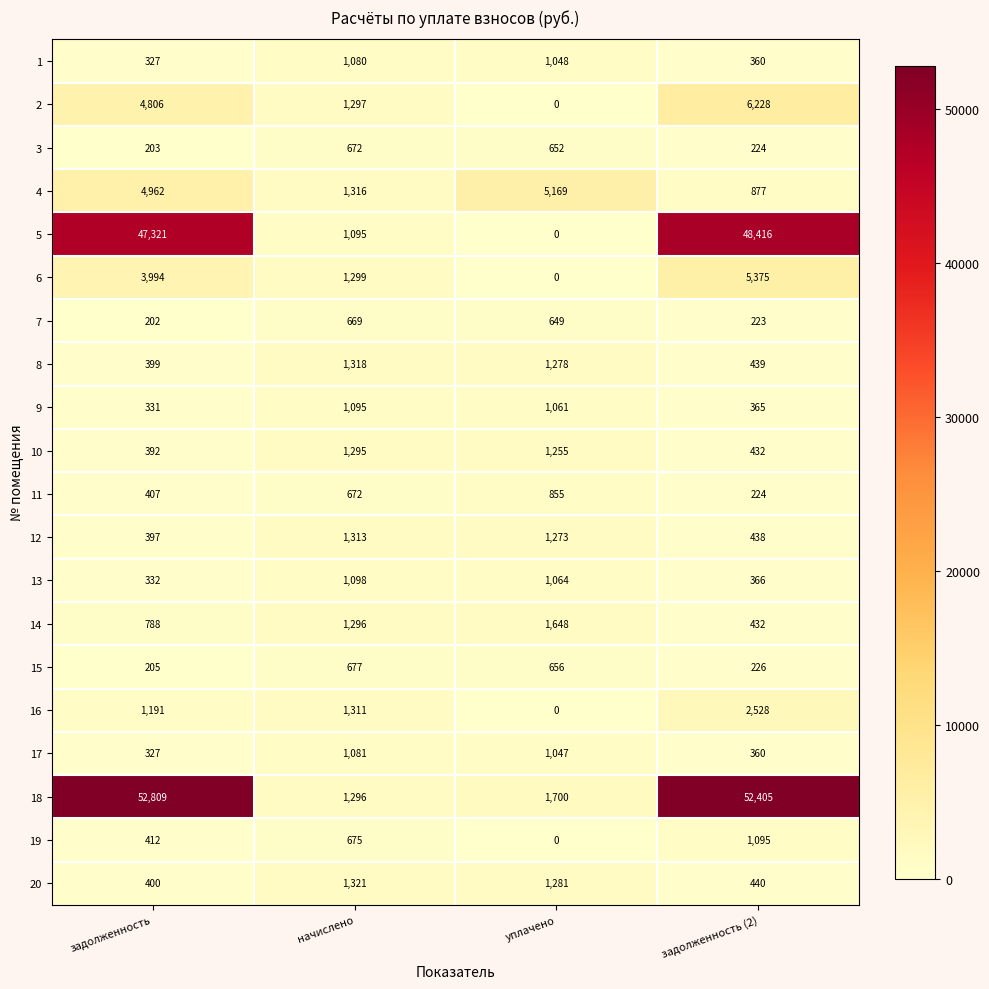

Which series changed the most between начислено and уплачено?

4